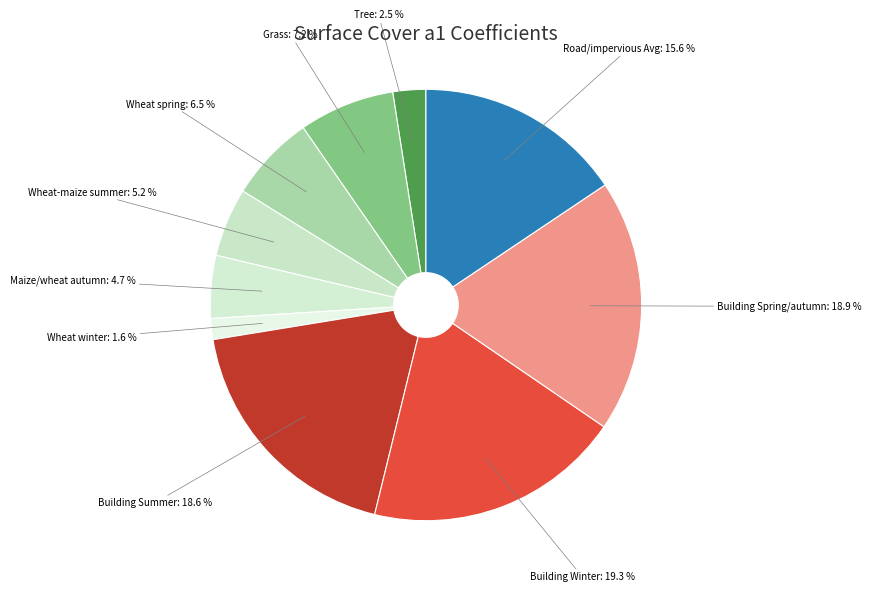

How many slices are in this pie chart?

10